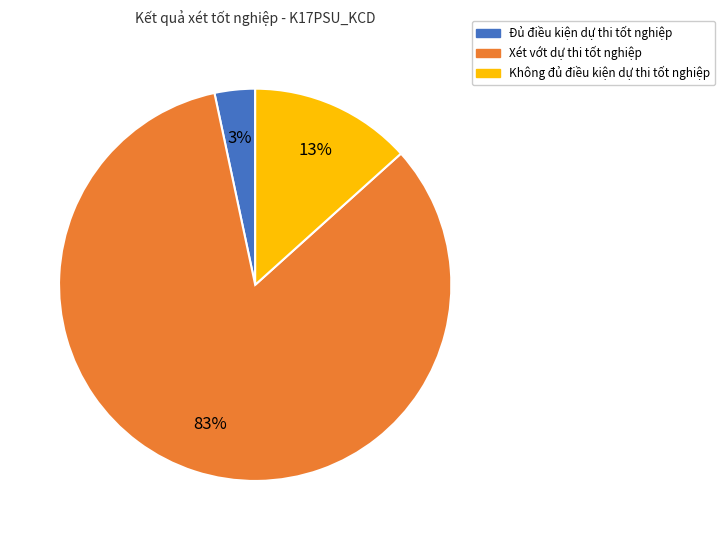

Is there any slice that represents more than half of the pie?

Yes